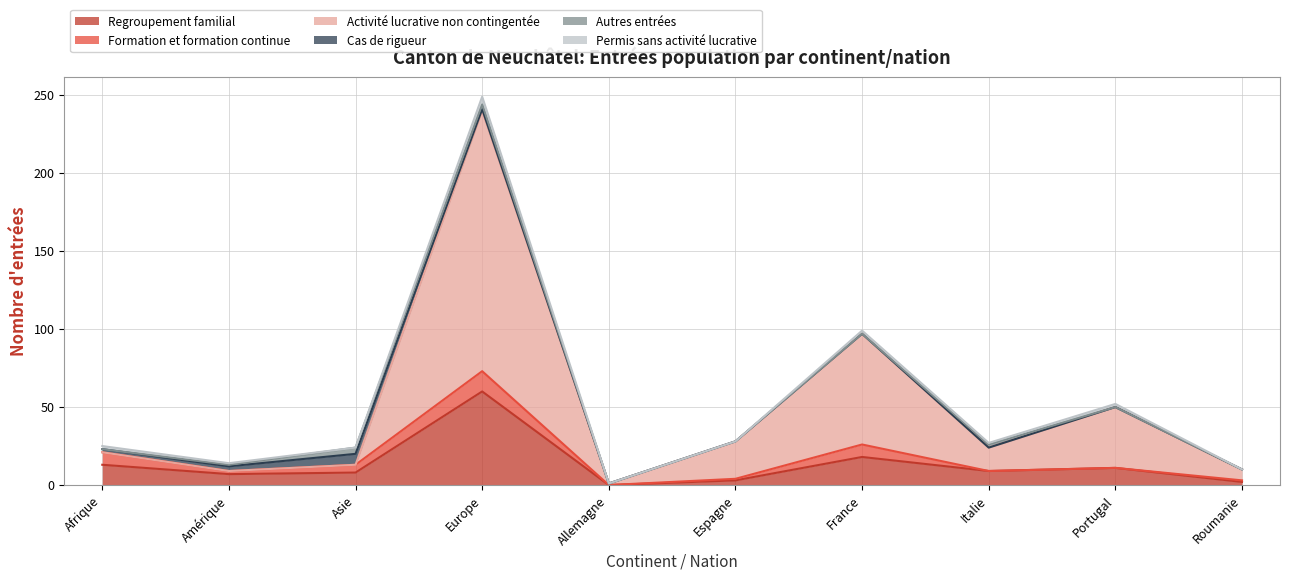

True or false: Formation et formation continue has a value of 1 at Amérique.

False